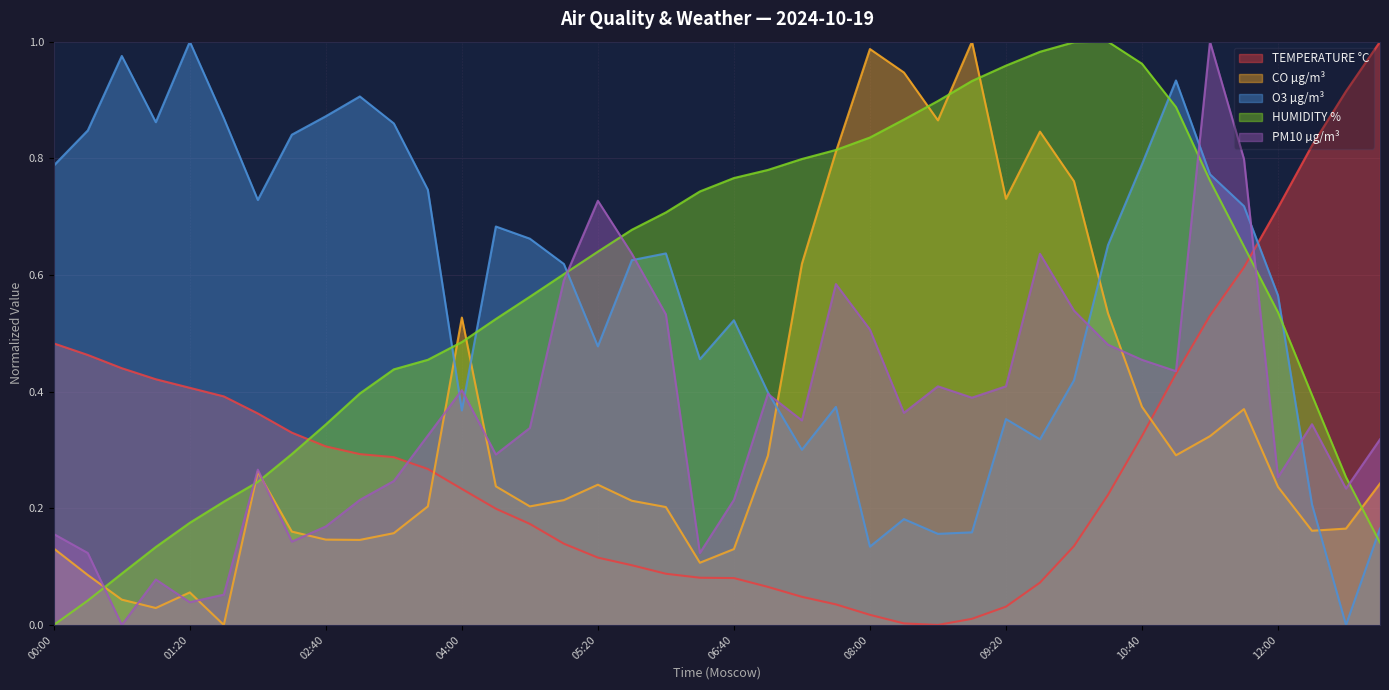

True or false: HUMIDITY % and CO µg/m³ cross at least once.

True